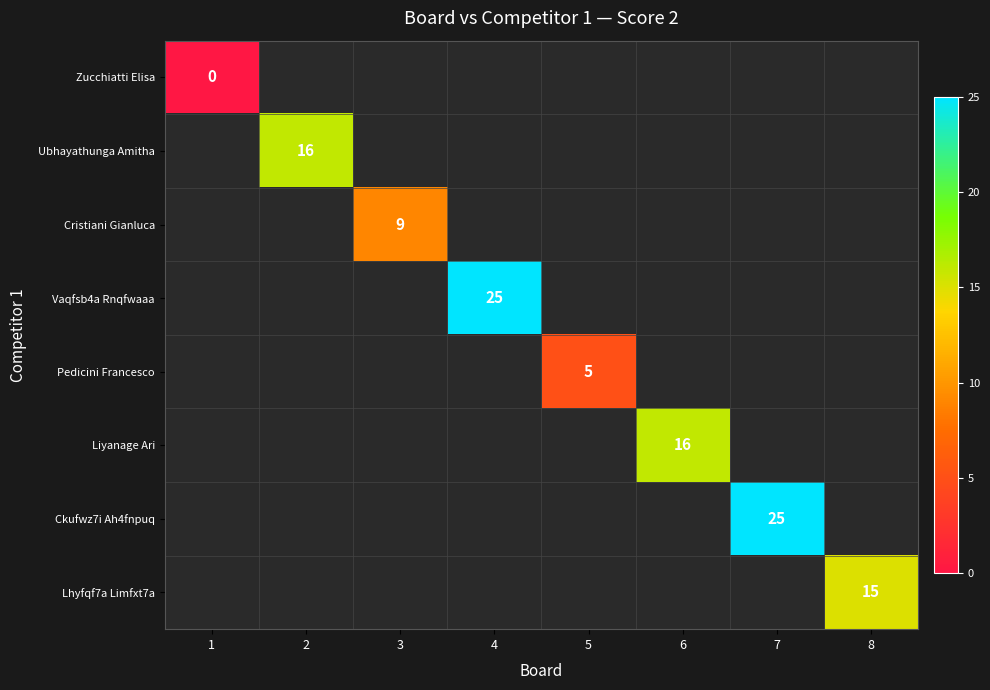

The value of Ubhayathunga Amitha at 2 is 16. True or false?

True